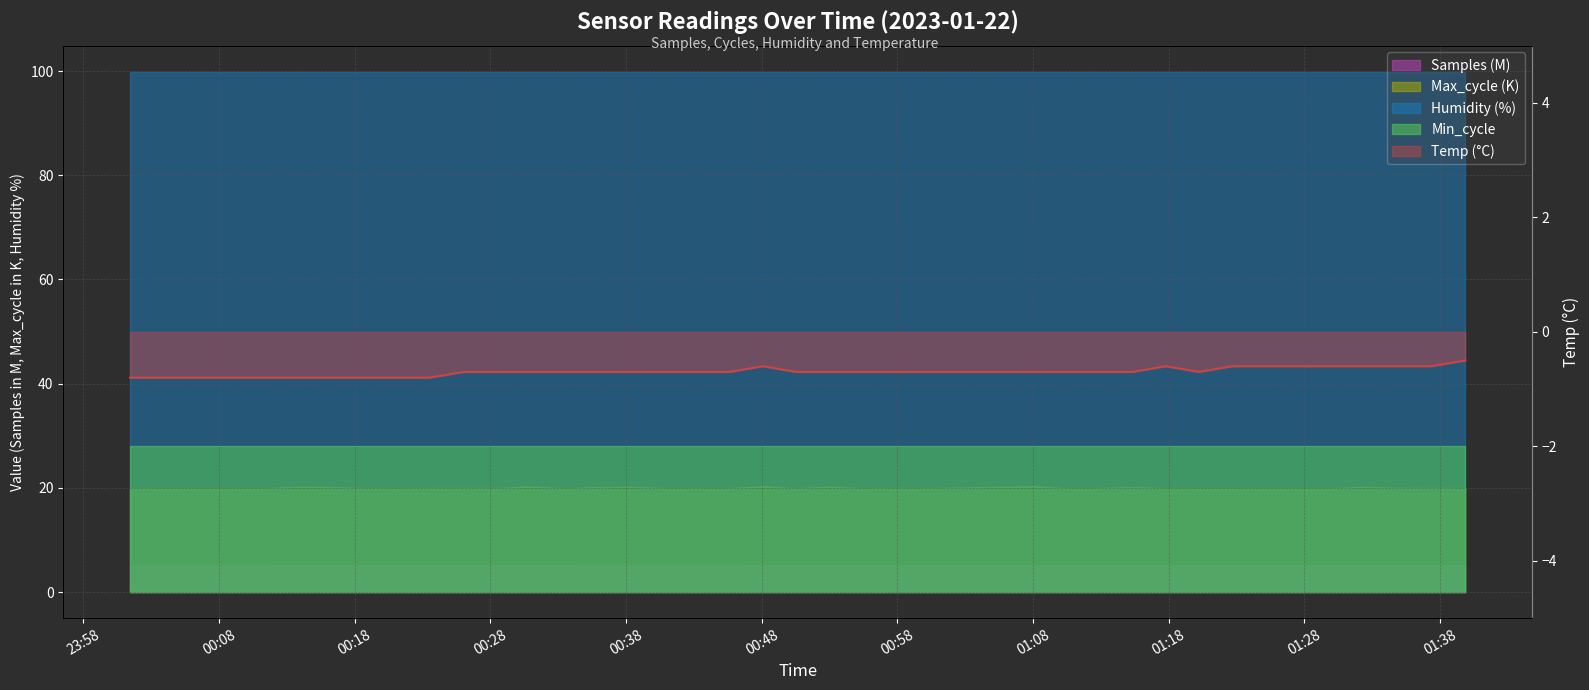

What is the difference between the second highest and minimum values?

0.2